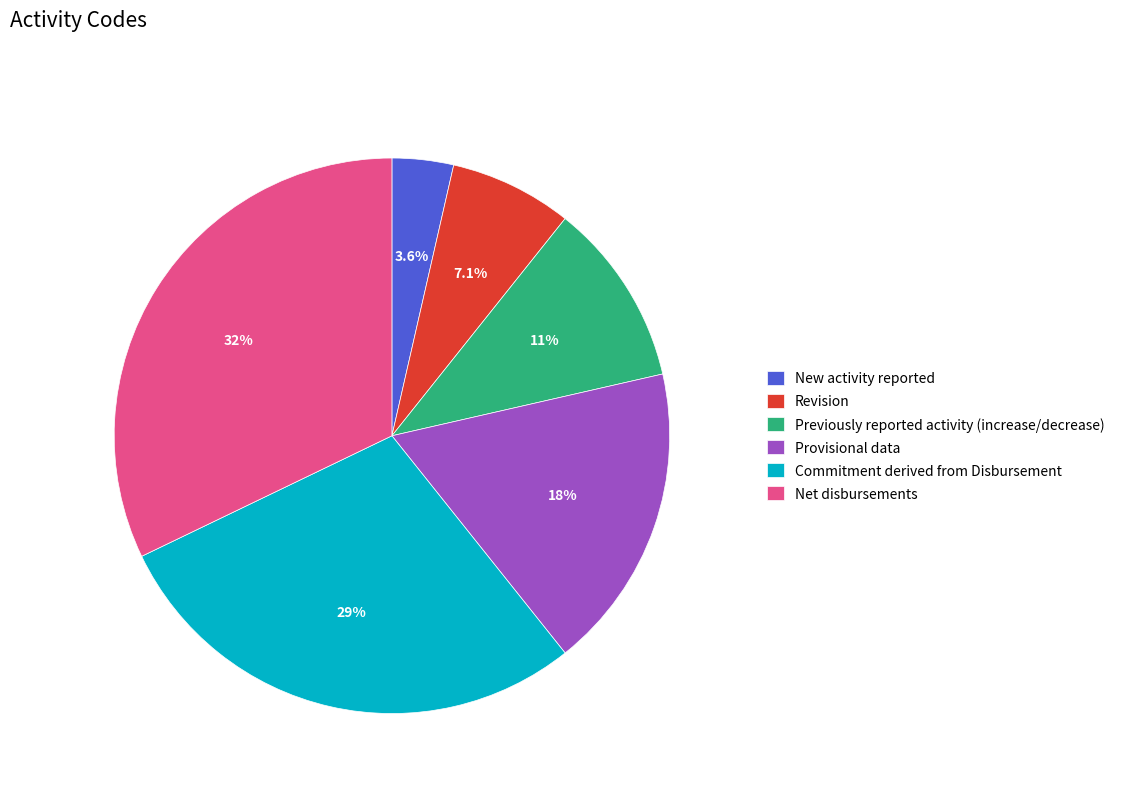

Is there any slice that represents more than half of the pie?

No